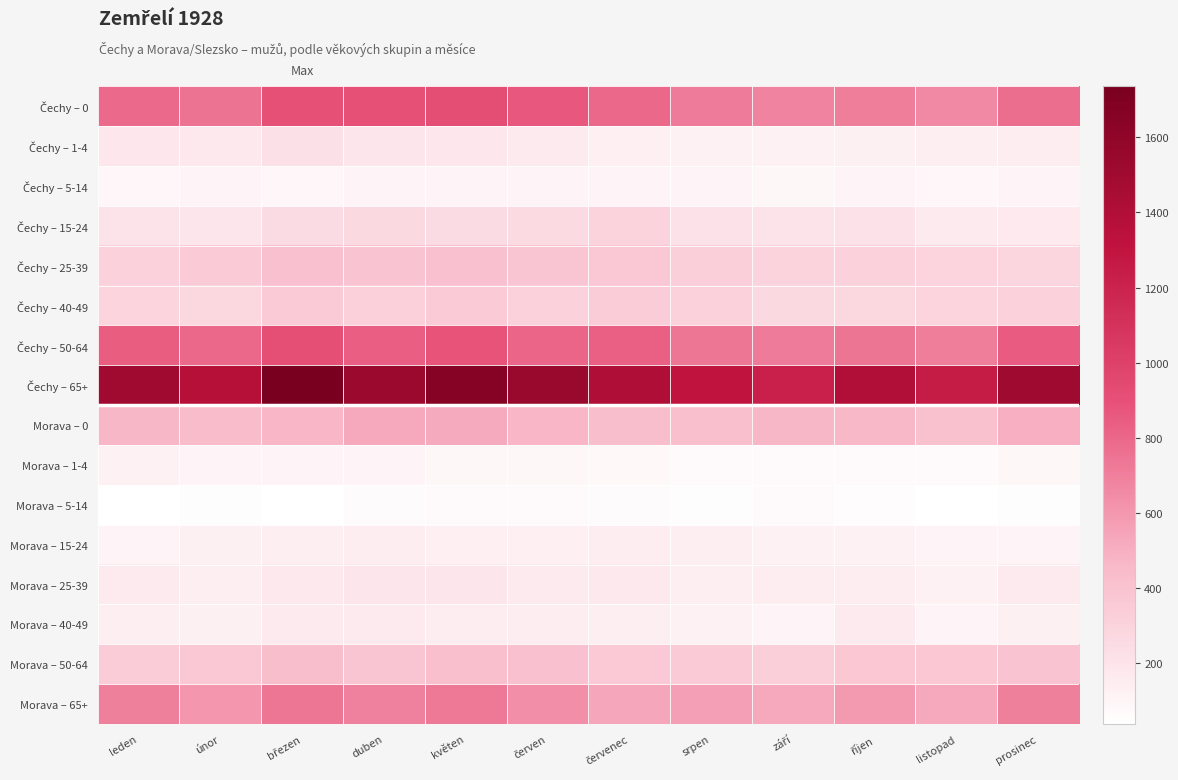

At which category is the sum across all series the highest?

březen